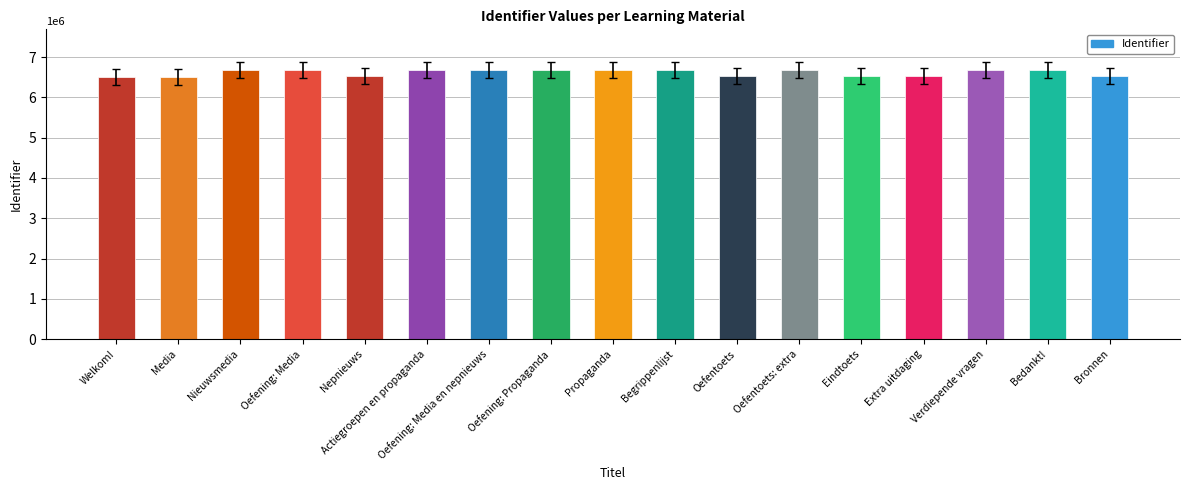

What is the change in value from Begrippenlijst to Oefentoets?

-159435